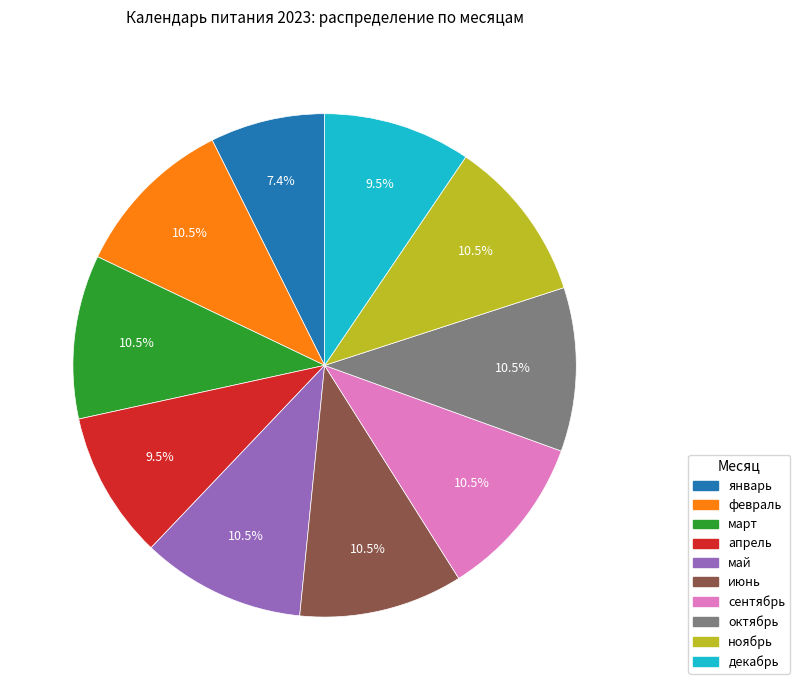

Does октябрь account for over 50% of the chart?

No